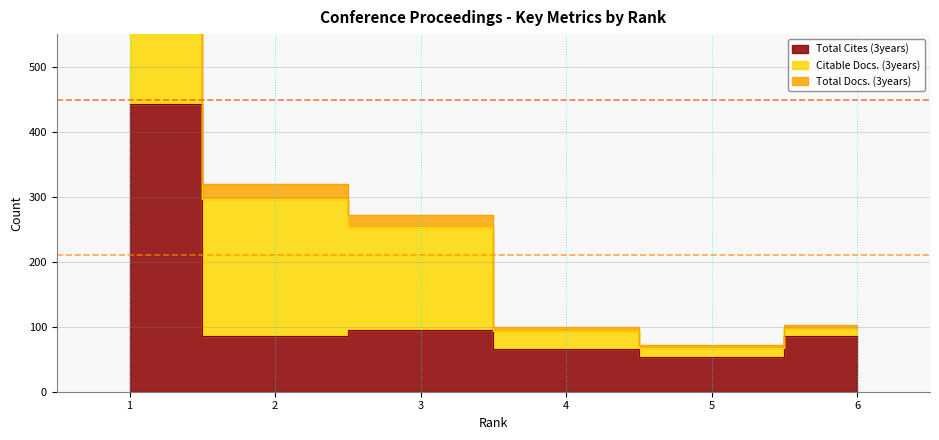

What is the difference between the highest and lowest values at 4?

34